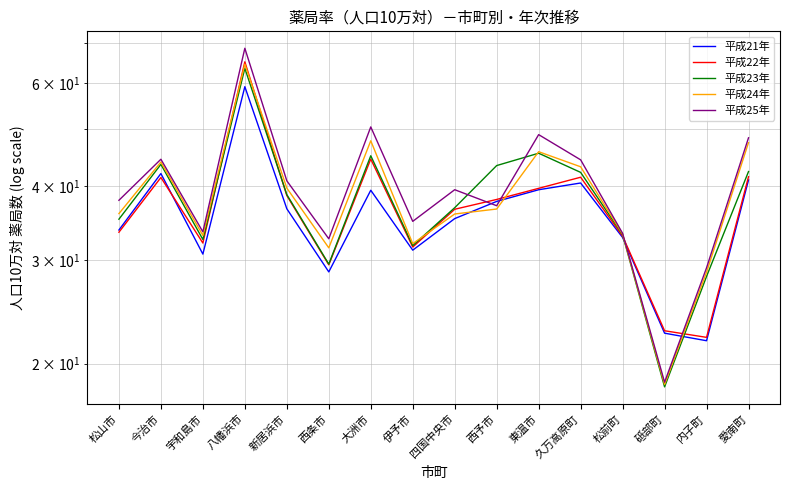

What is the sum of all 平成25年 values?

642.9